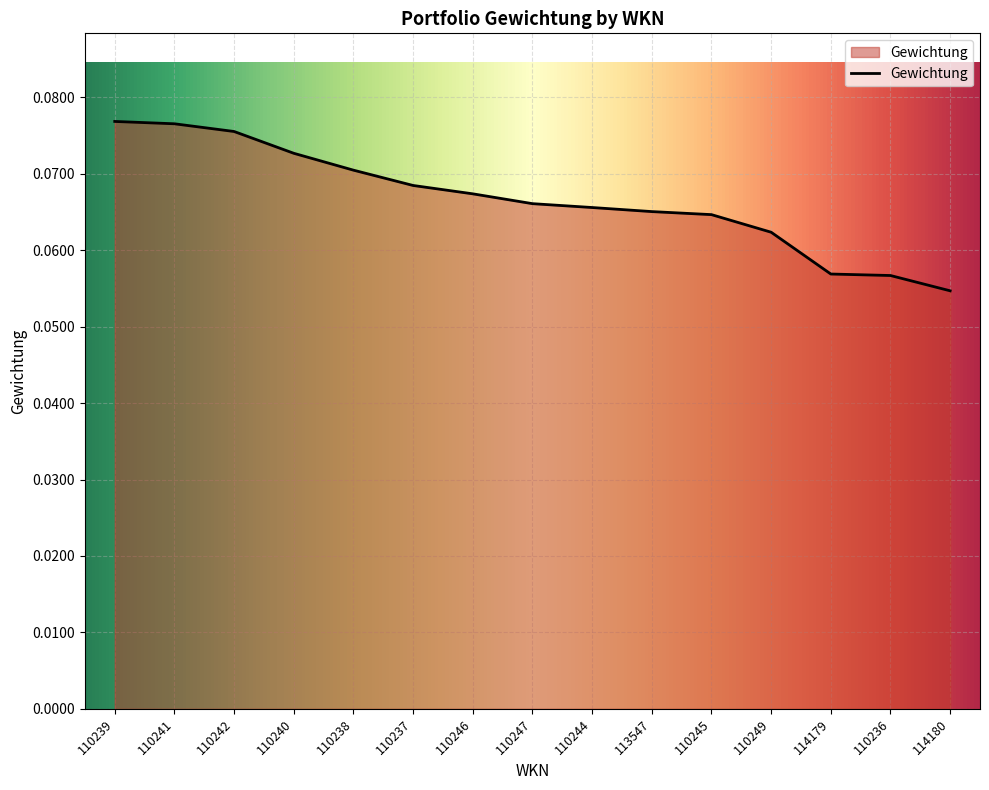

The value at 110245 is 0.0. True or false?

False